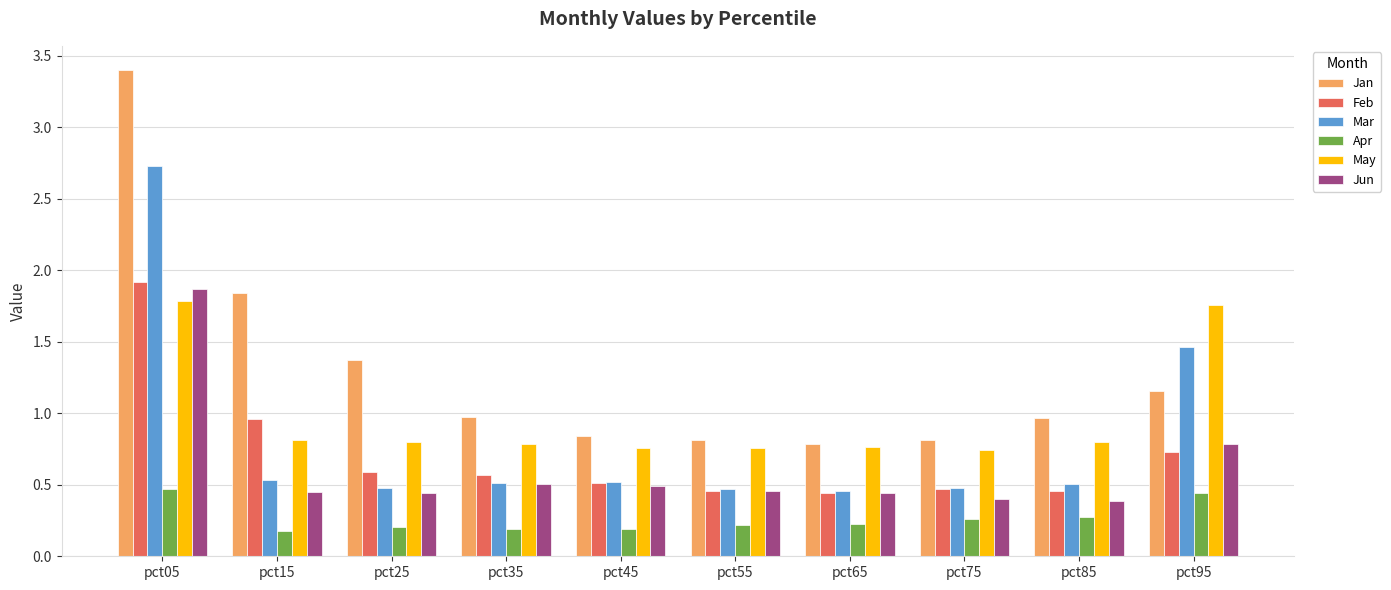

At which category is the sum across all series the highest?

pct05